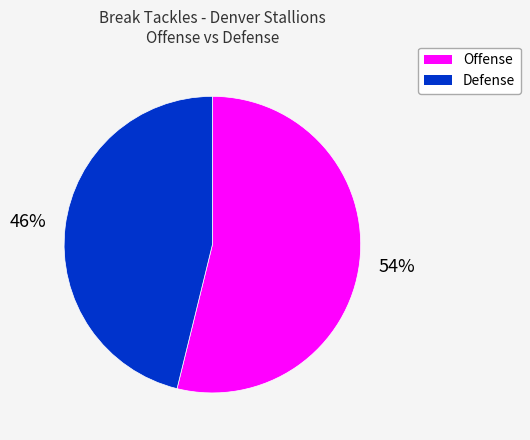

Does any single category account for the majority?

Yes